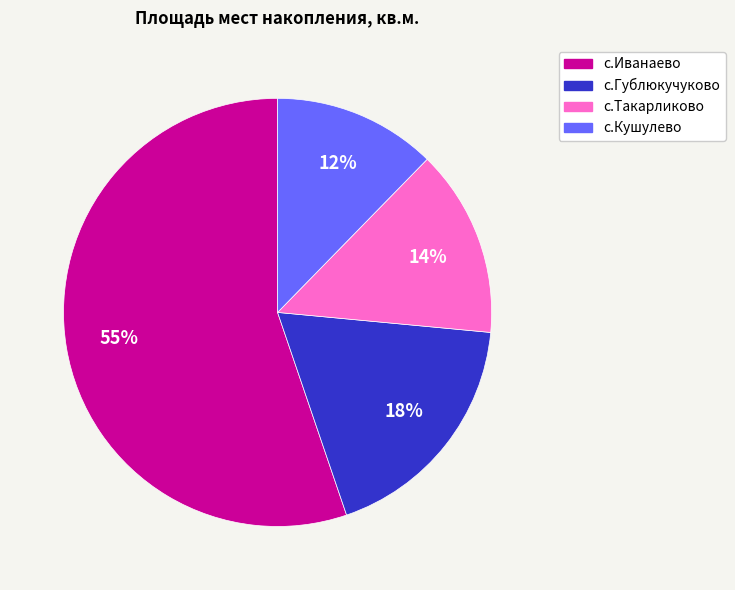

To the nearest percent, what percentage of the pie is с.Кушулево?

12%